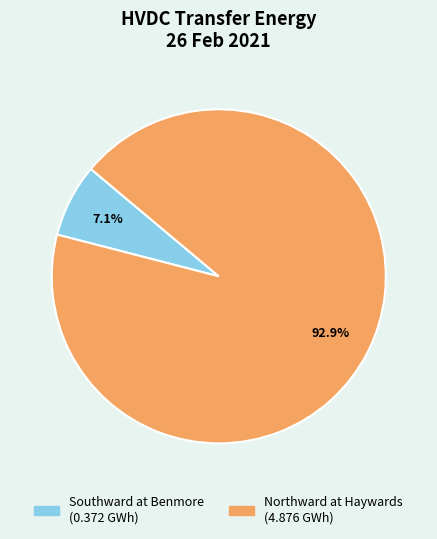

What percentage is NOT represented by Northward at Haywards?

7.1%